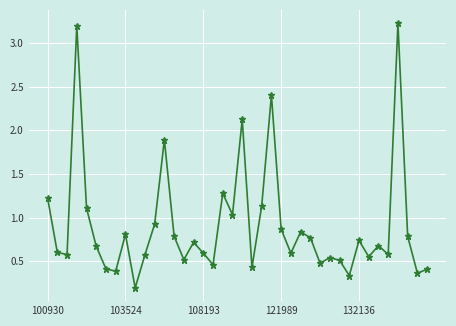

What is the sum of all values?

36.3